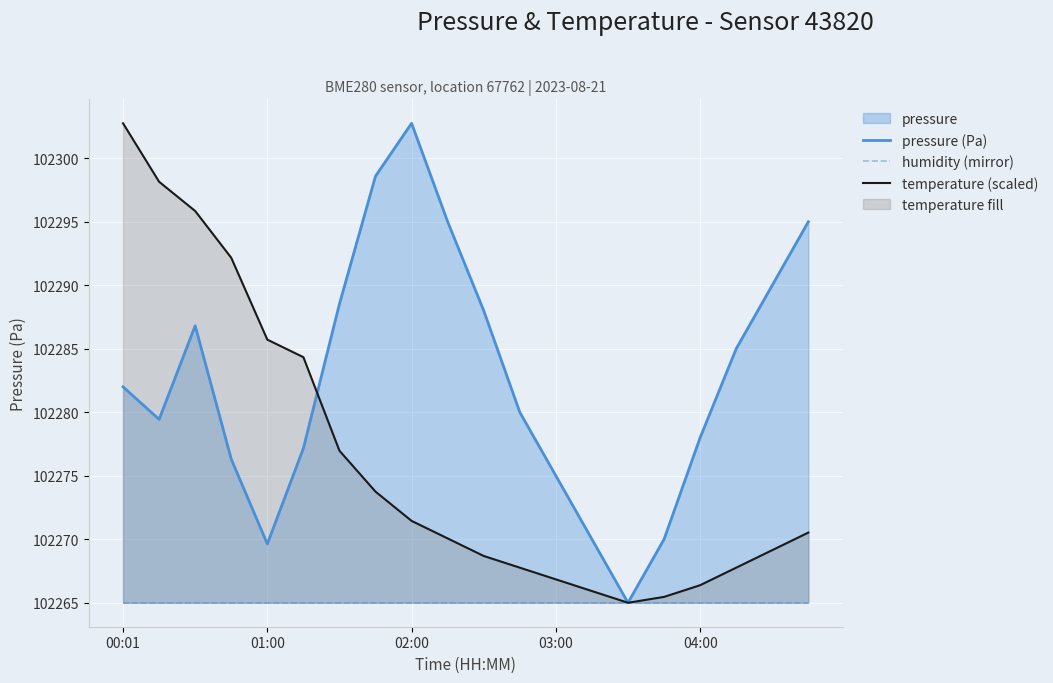

The temperature (scaled) series shows 102271.4 at 02:00. True or false?

True